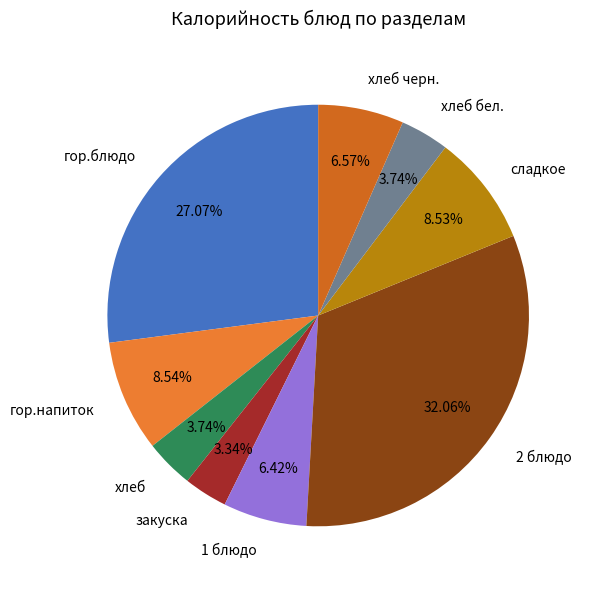

To the nearest percent, what is the combined percentage of гор.напиток and хлеб бел.?

12%